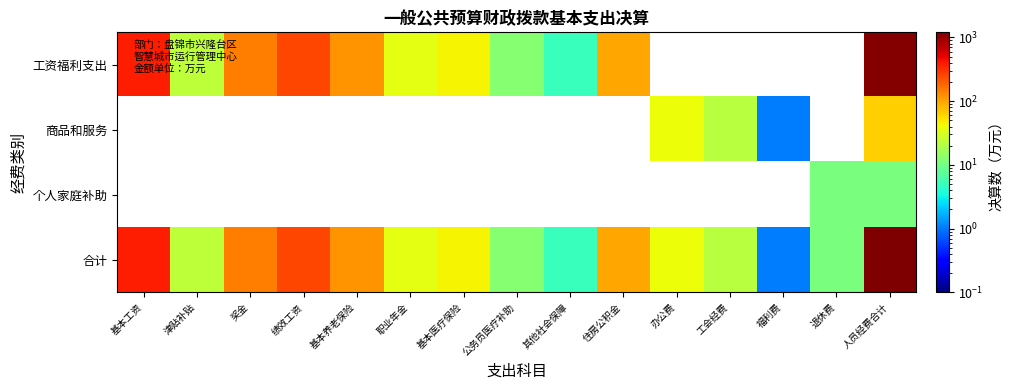

What is the spread (max minus min) of values at 职业年金?

35.8